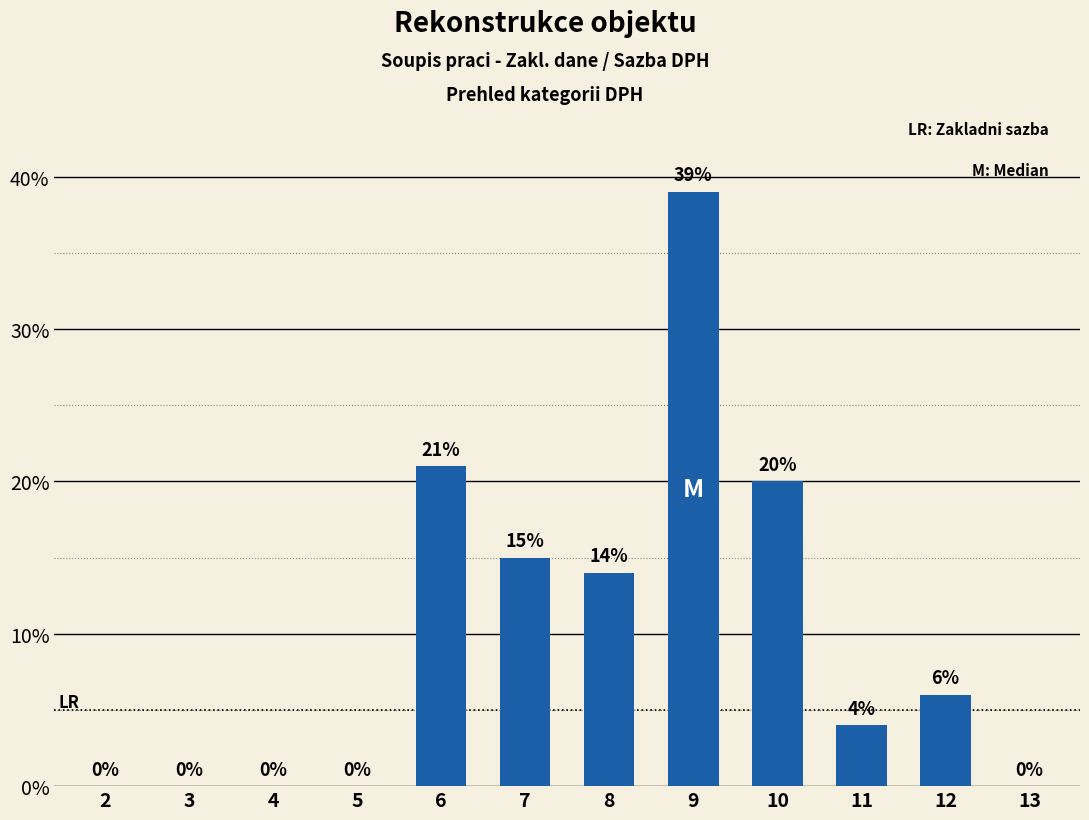

At which category is the sum across all series the highest?

9